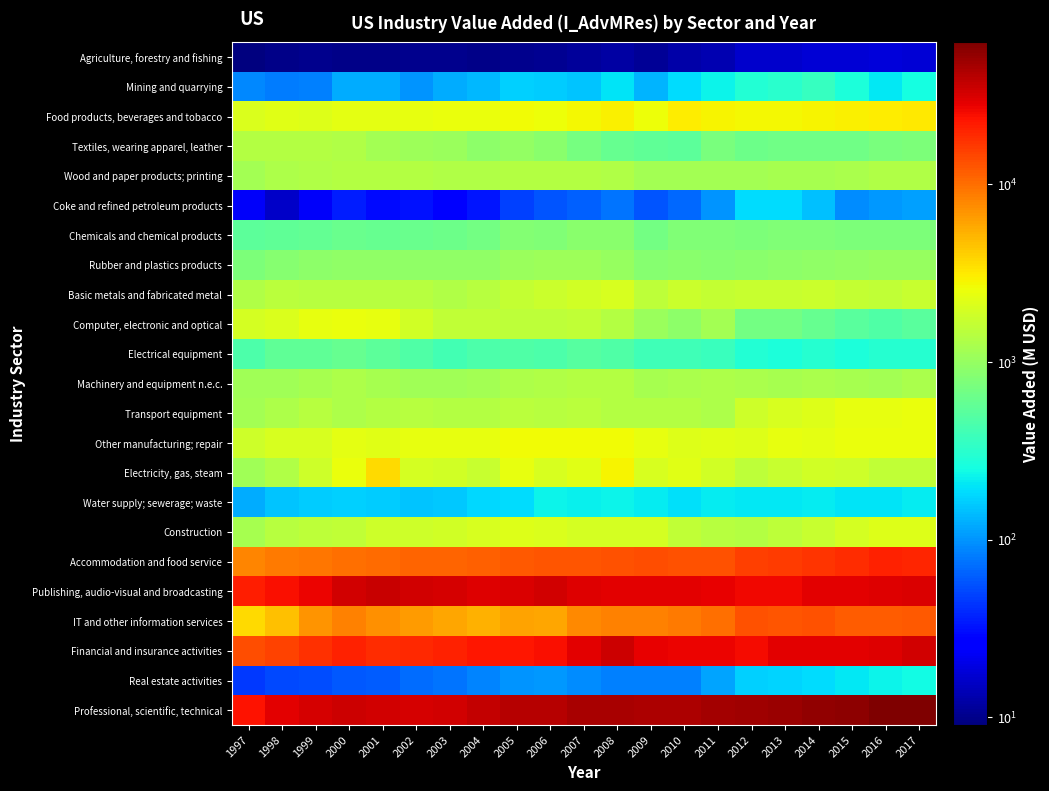

At which category is the sum across all series the highest?

2017